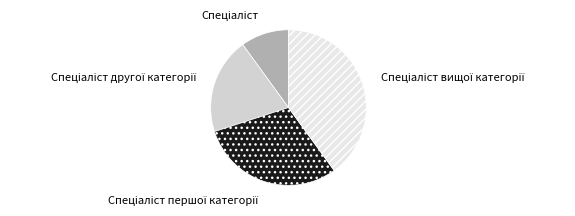

Does any single category account for the majority?

No